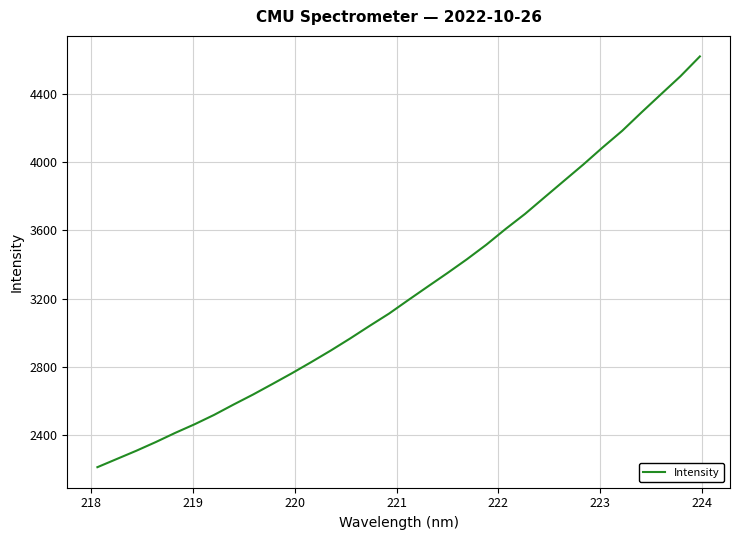

What is the average value?

3246.8